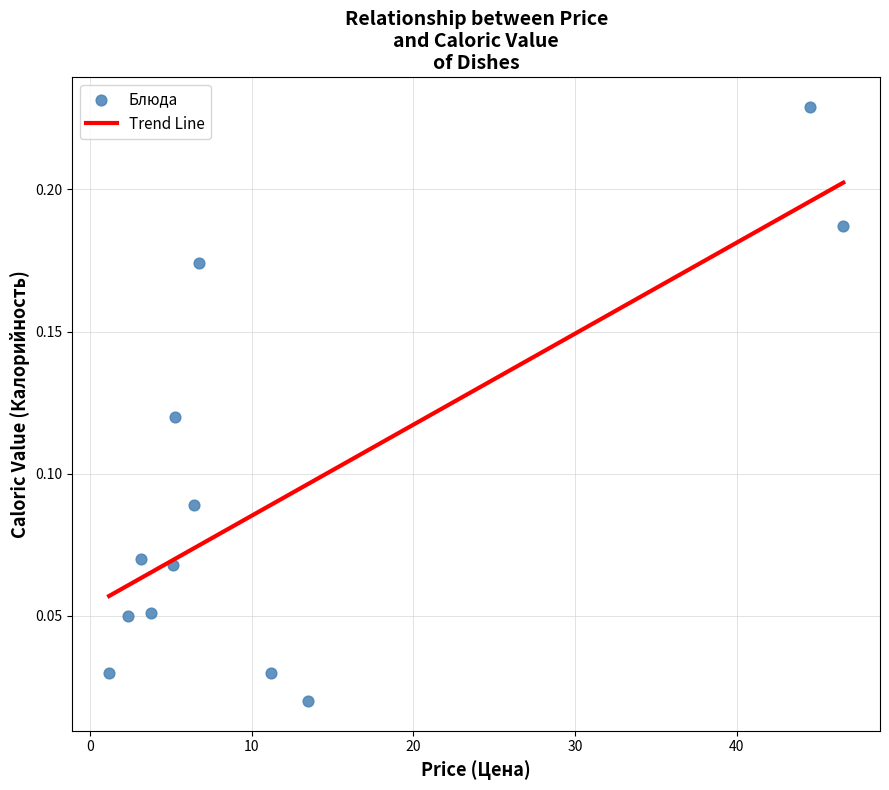

What is the range of X values (max minus min)?

45.4